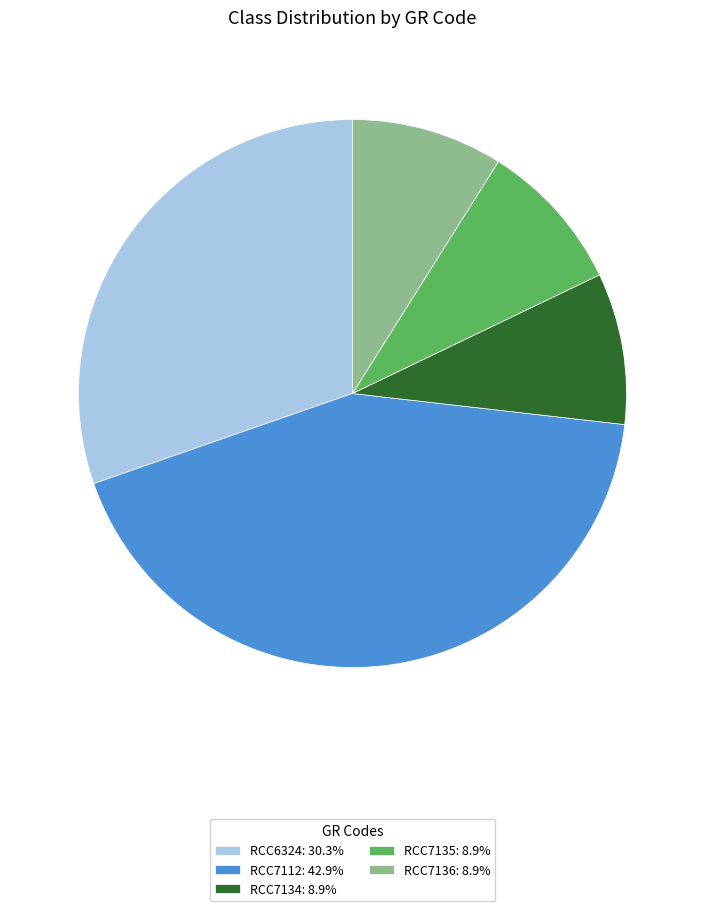

How many segments does this pie chart have?

5